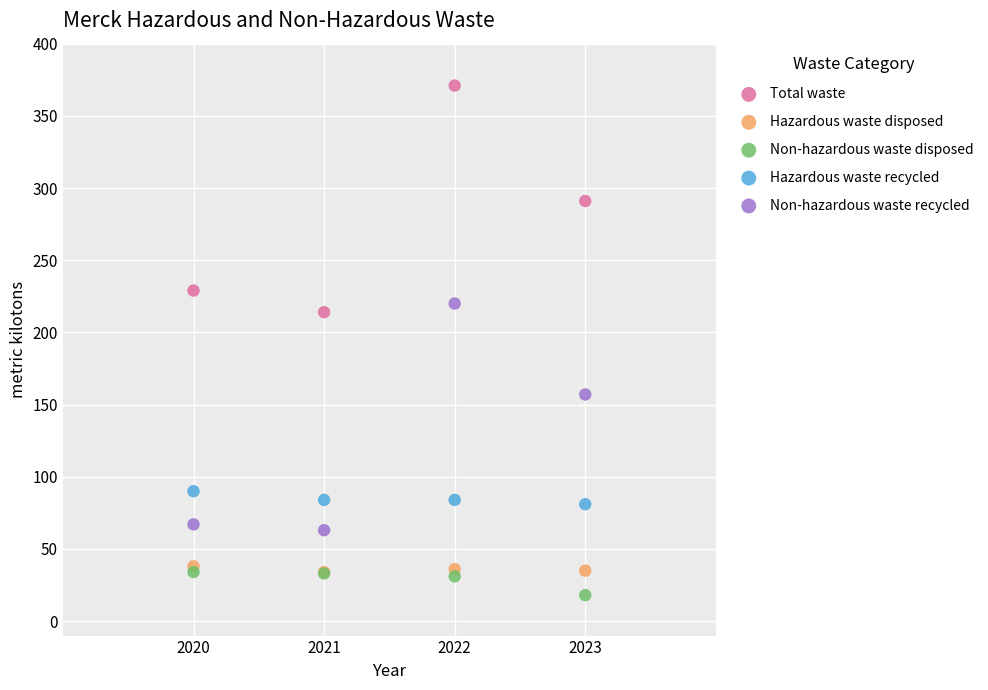

What are all the series names shown in the legend?

Total waste, Hazardous waste disposed, Non-hazardous waste disposed, Hazardous waste recycled, Non-hazardous waste recycled